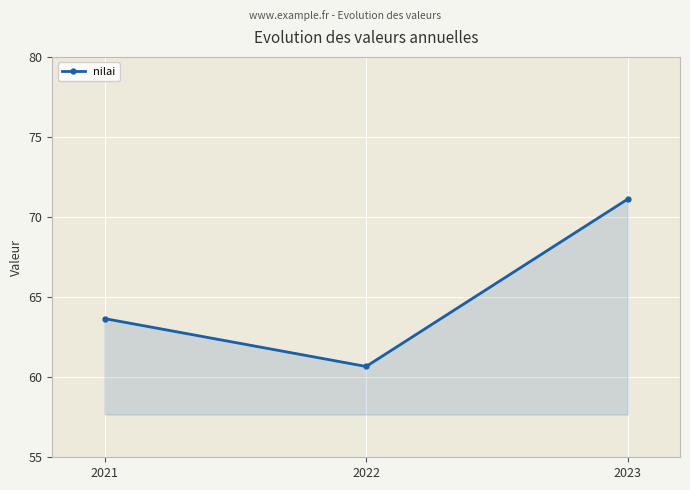

Rank the categories by value from highest to lowest.

2023, 2021, 2022